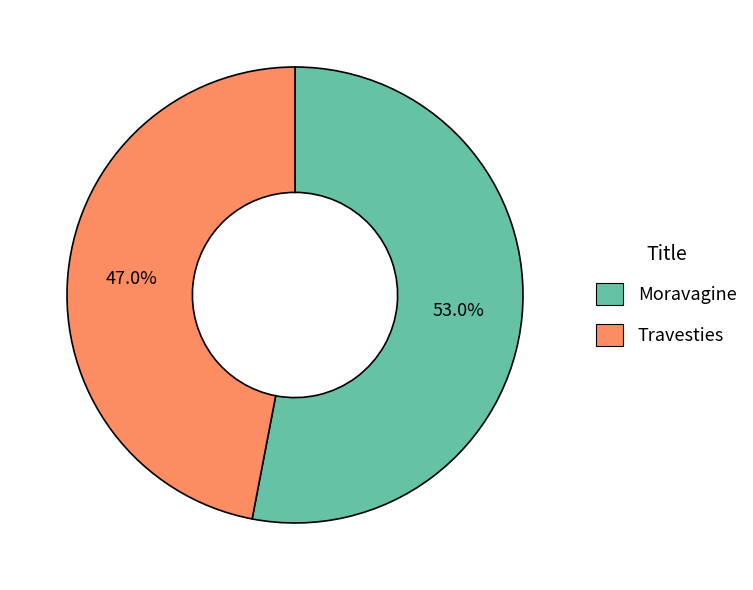

How many segments does this pie chart have?

2